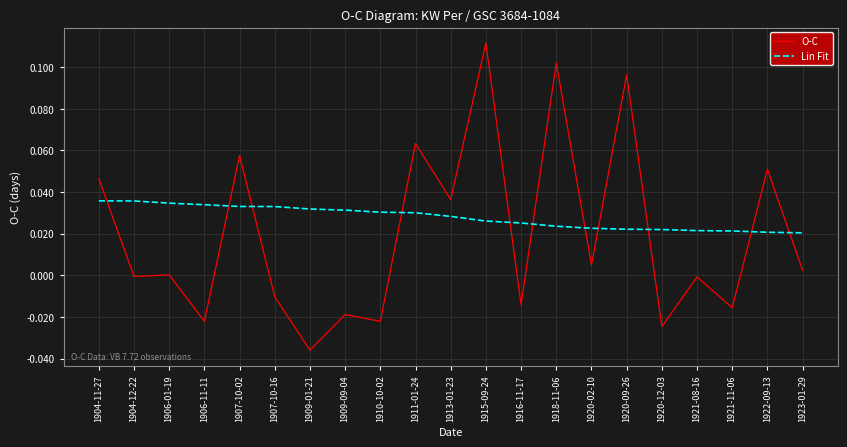

Which series changed the most between 1907-10-16 and 1909-01-21?

O-C